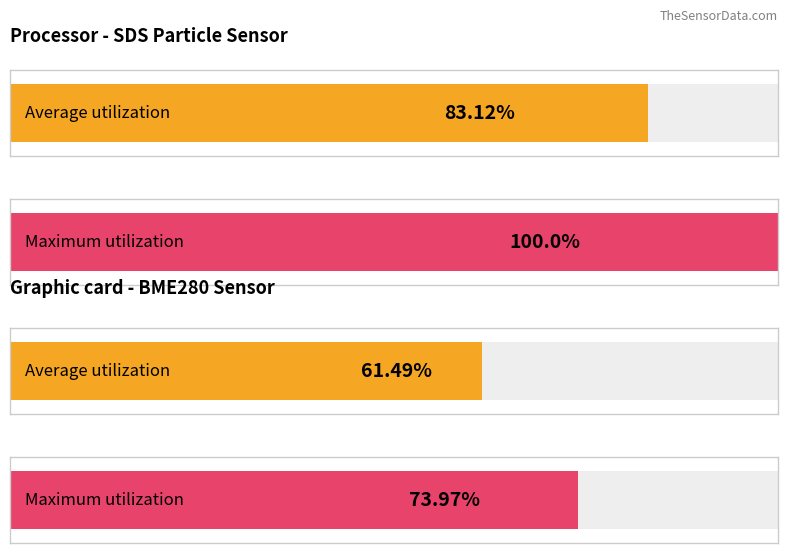

Which series has the widest spread of values?

SDS_P1